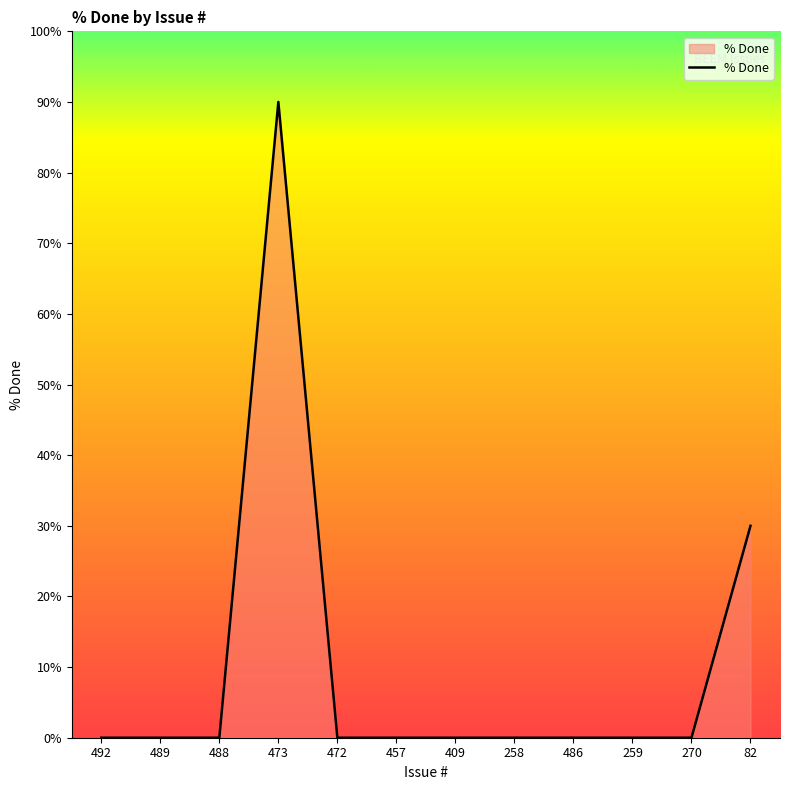

What position from the left is 82?

12